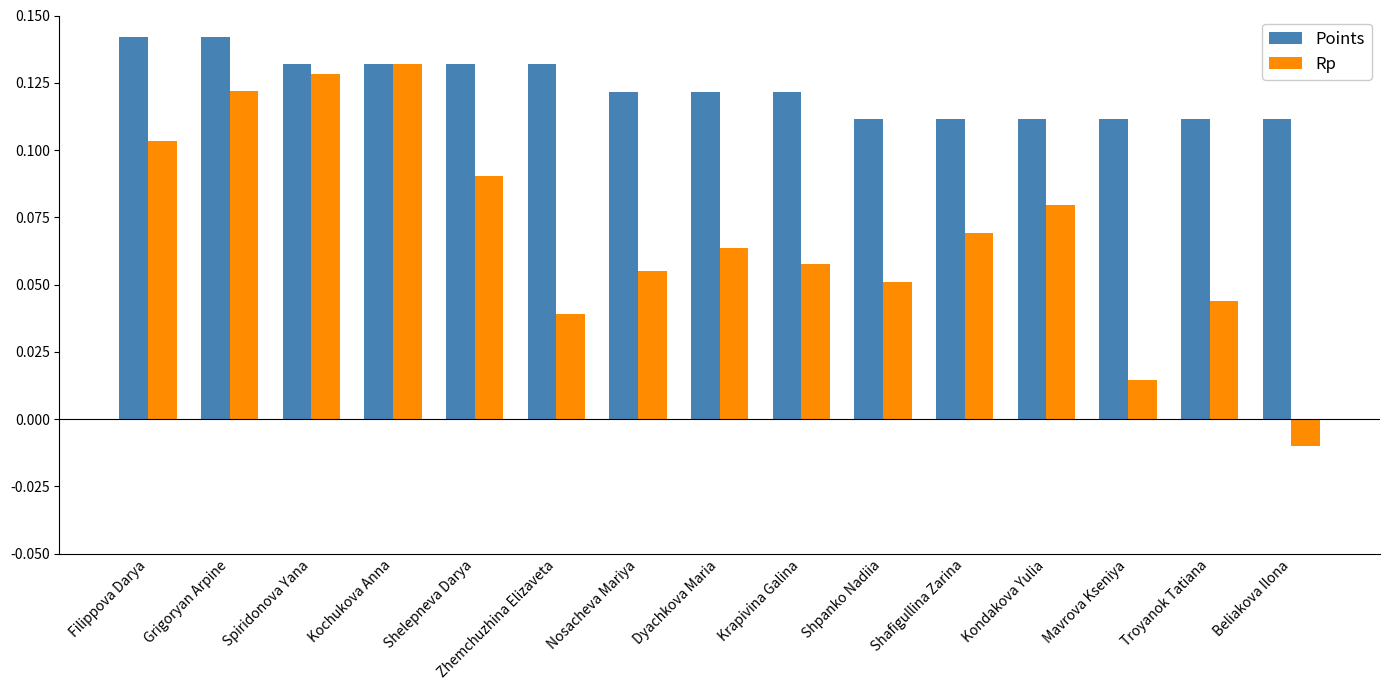

Rank the series at Beliakova Ilona from lowest to highest value.

Rp, Points